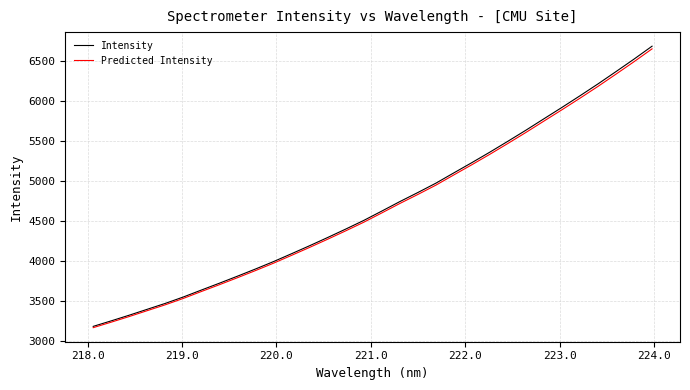

True or false: Intensity has more than 1 interior local peaks.

False